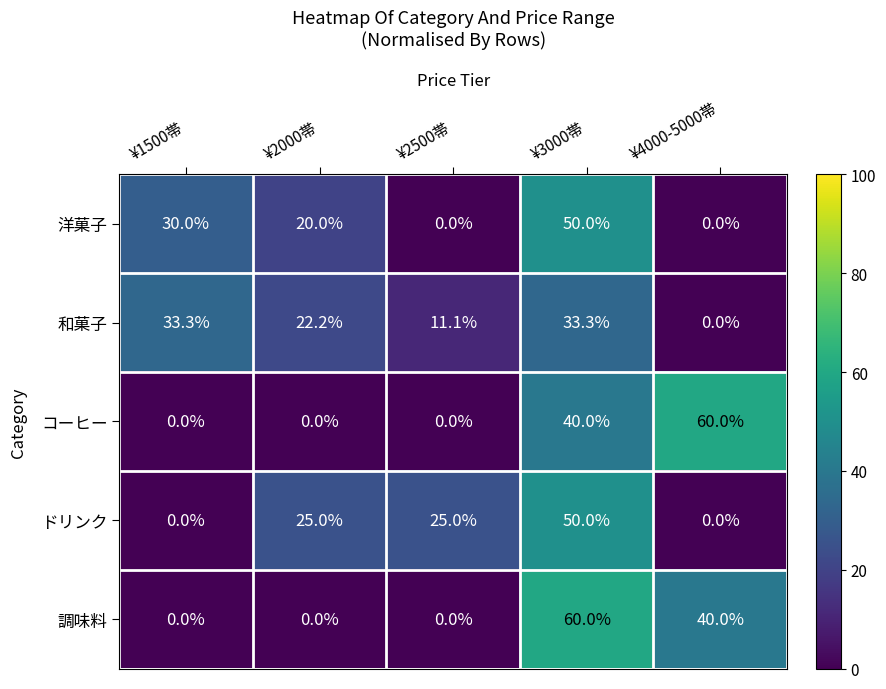

What is the average value of the ドリンク series?

20.0